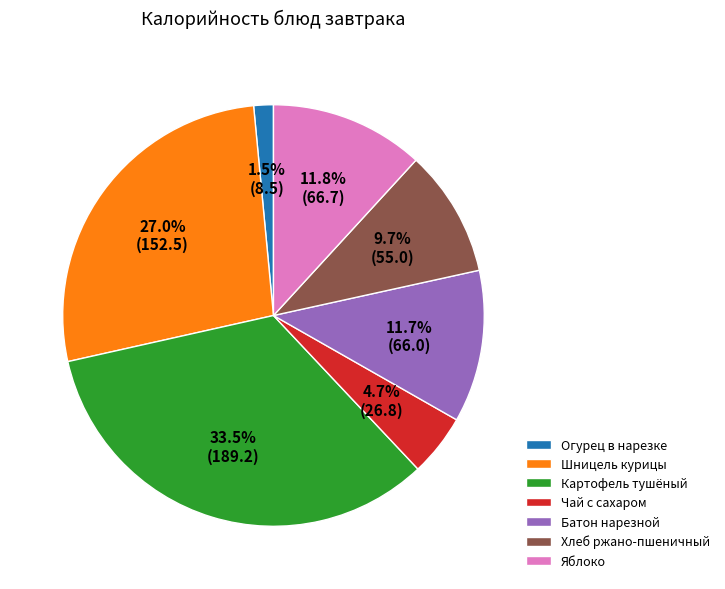

How many slices are in this pie chart?

7